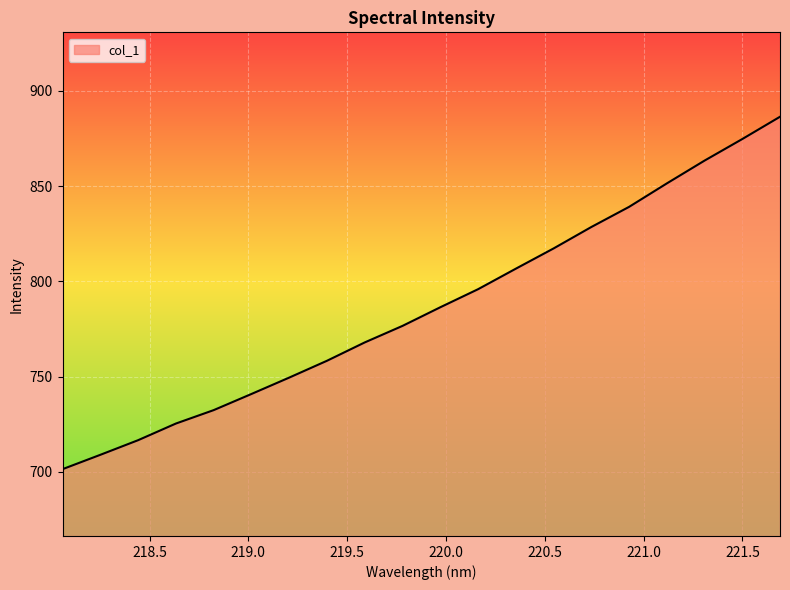

What is the minimum value shown in the chart?

701.4